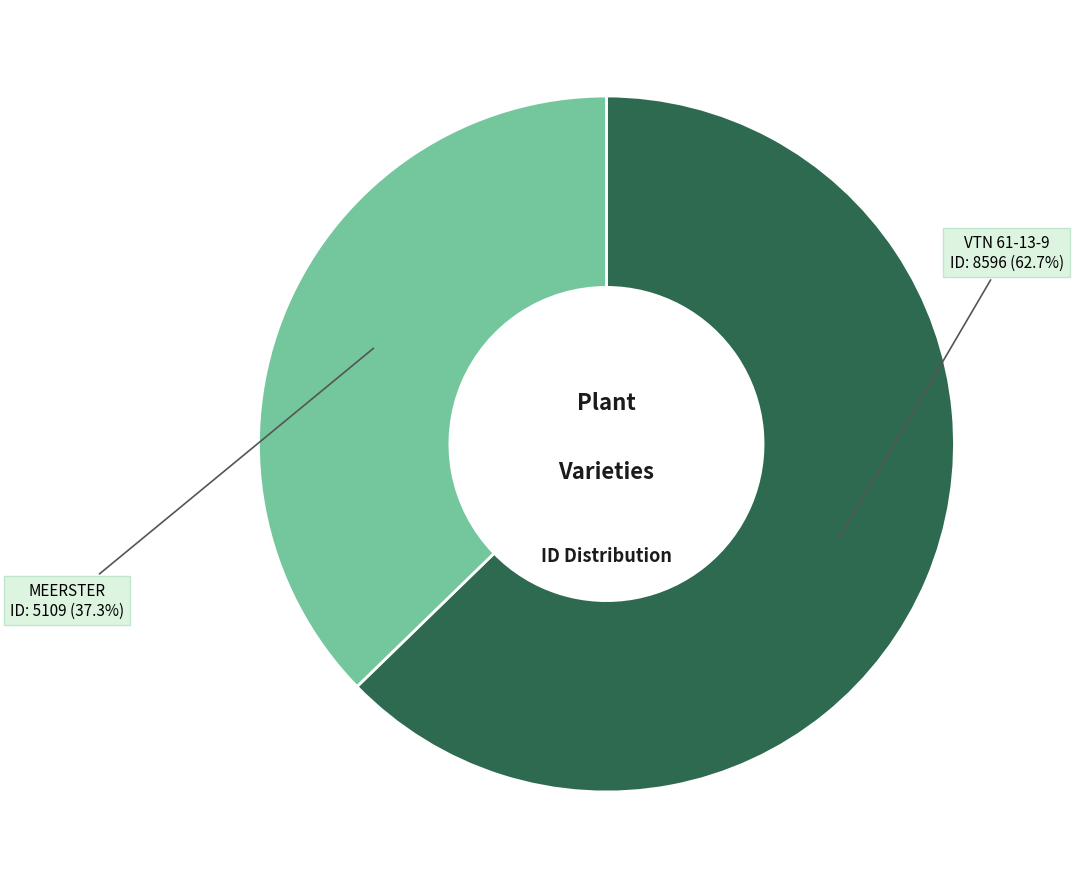

Is there any slice that represents more than half of the pie?

Yes